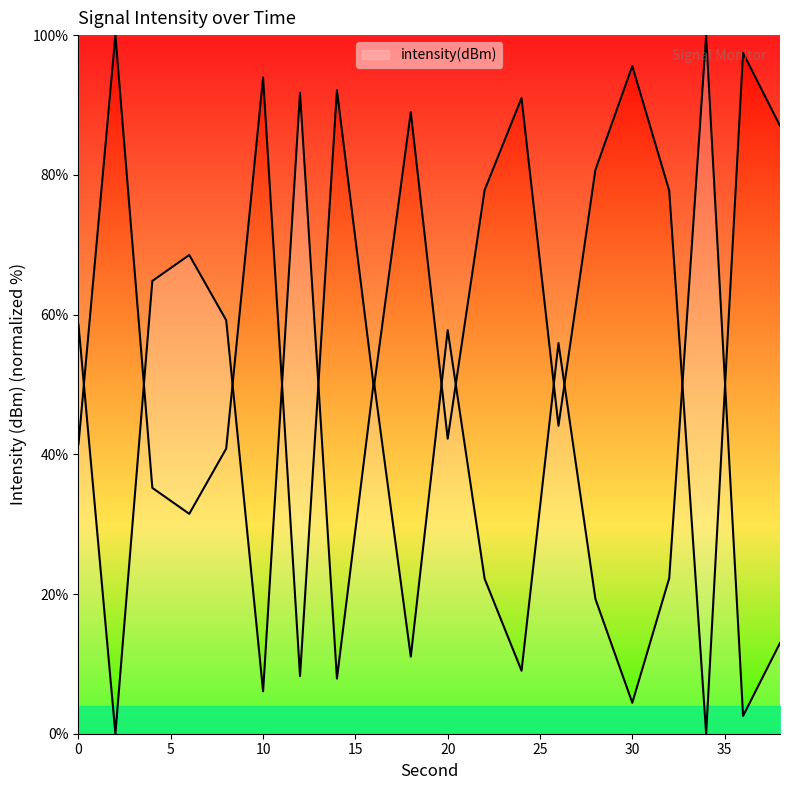

Does the chart have visible grid lines?

No